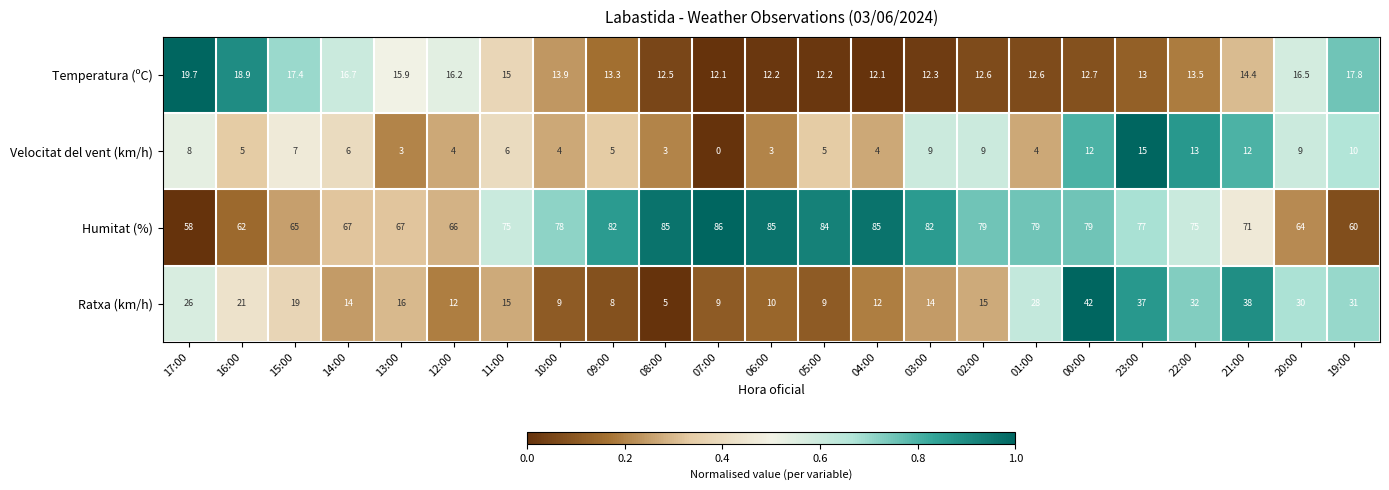

What is the difference between the highest and lowest values at 11:00?

69.0